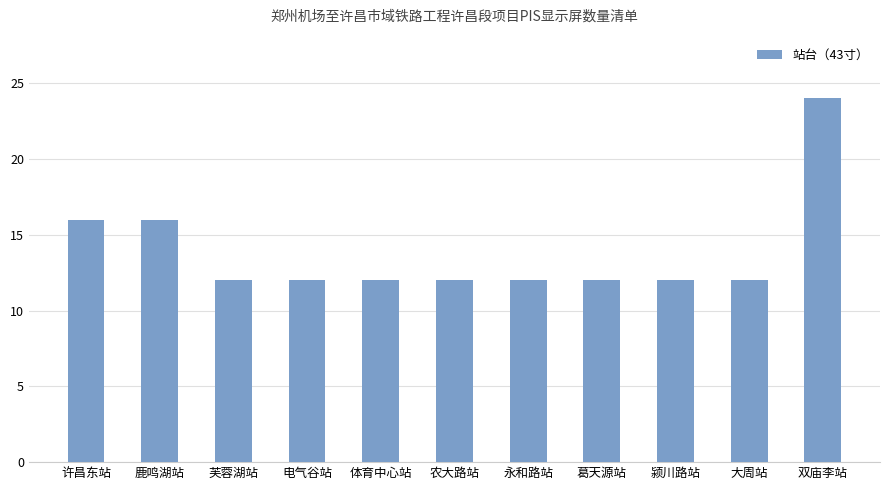

What is the sum of the values at 农大路站 and 颍川路站?

24